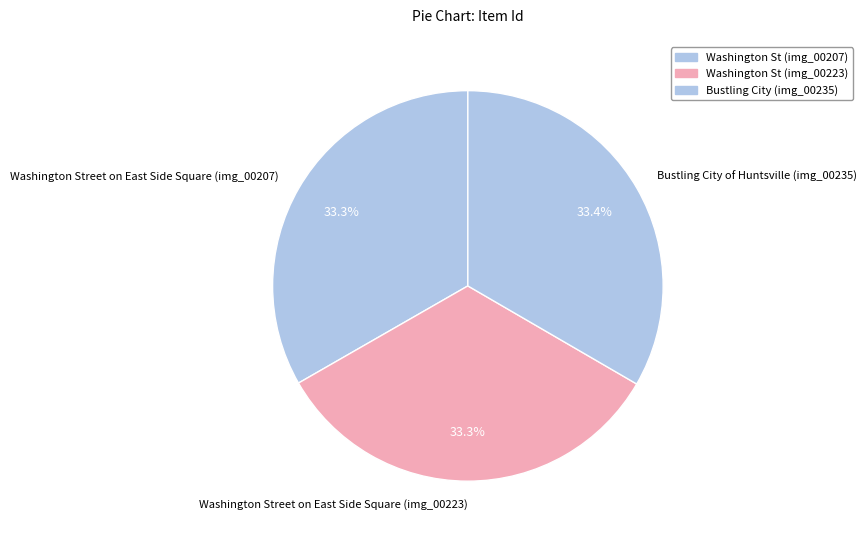

Approximately how many times larger is the value at Bustling City of Huntsville (img_00235) compared to Washington Street on East Side Square (img_00207)?

1.0